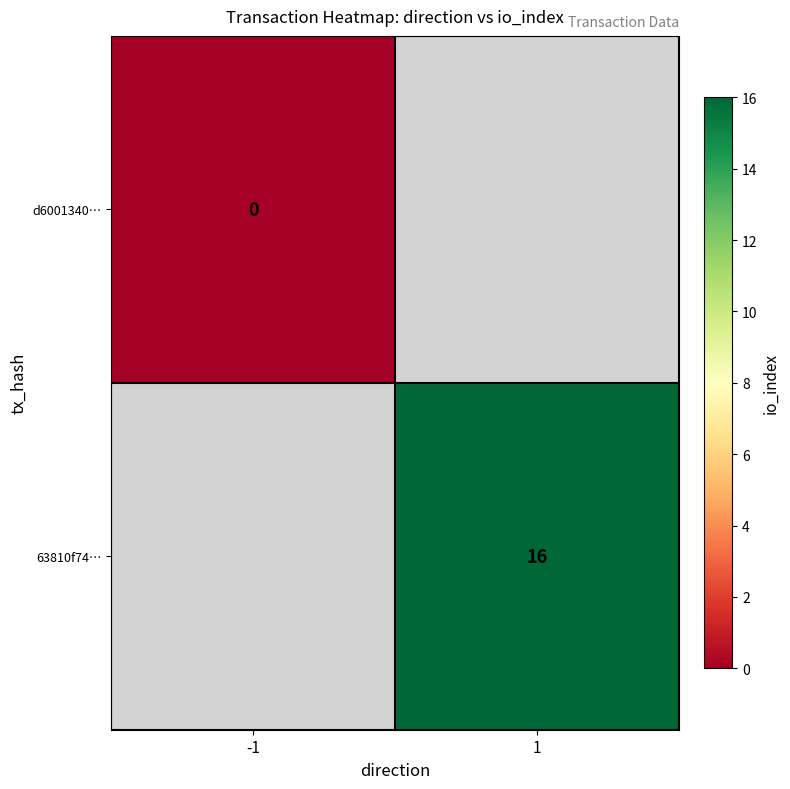

True or false: 63810f74… has a value of 21 at 1.

False